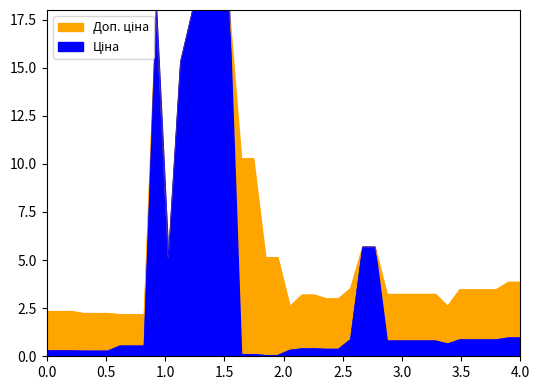

At how many categories does at least one series exceed 16?

5